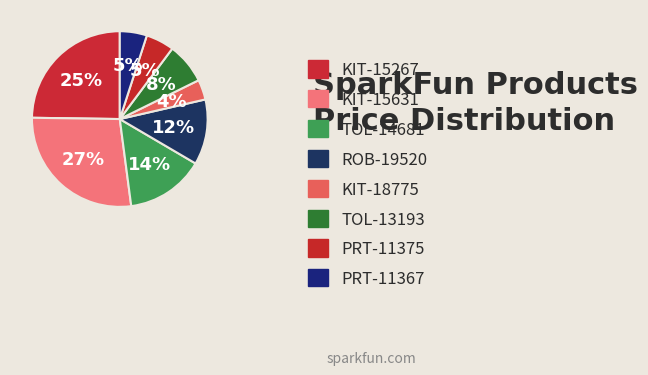

Is it true that KIT-15631 is 14% of the pie?

False